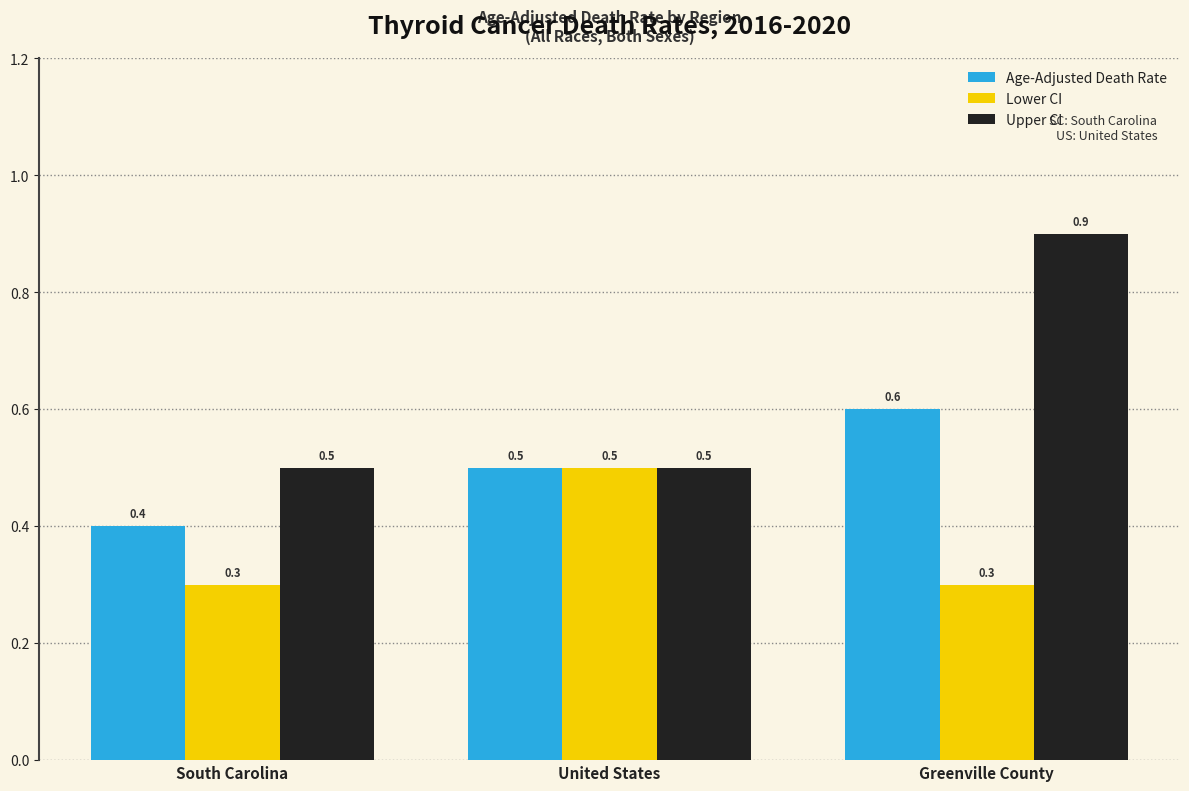

Rank the categories by Age-Adjusted Death Rate value from lowest to highest.

South Carolina, United States, Greenville County